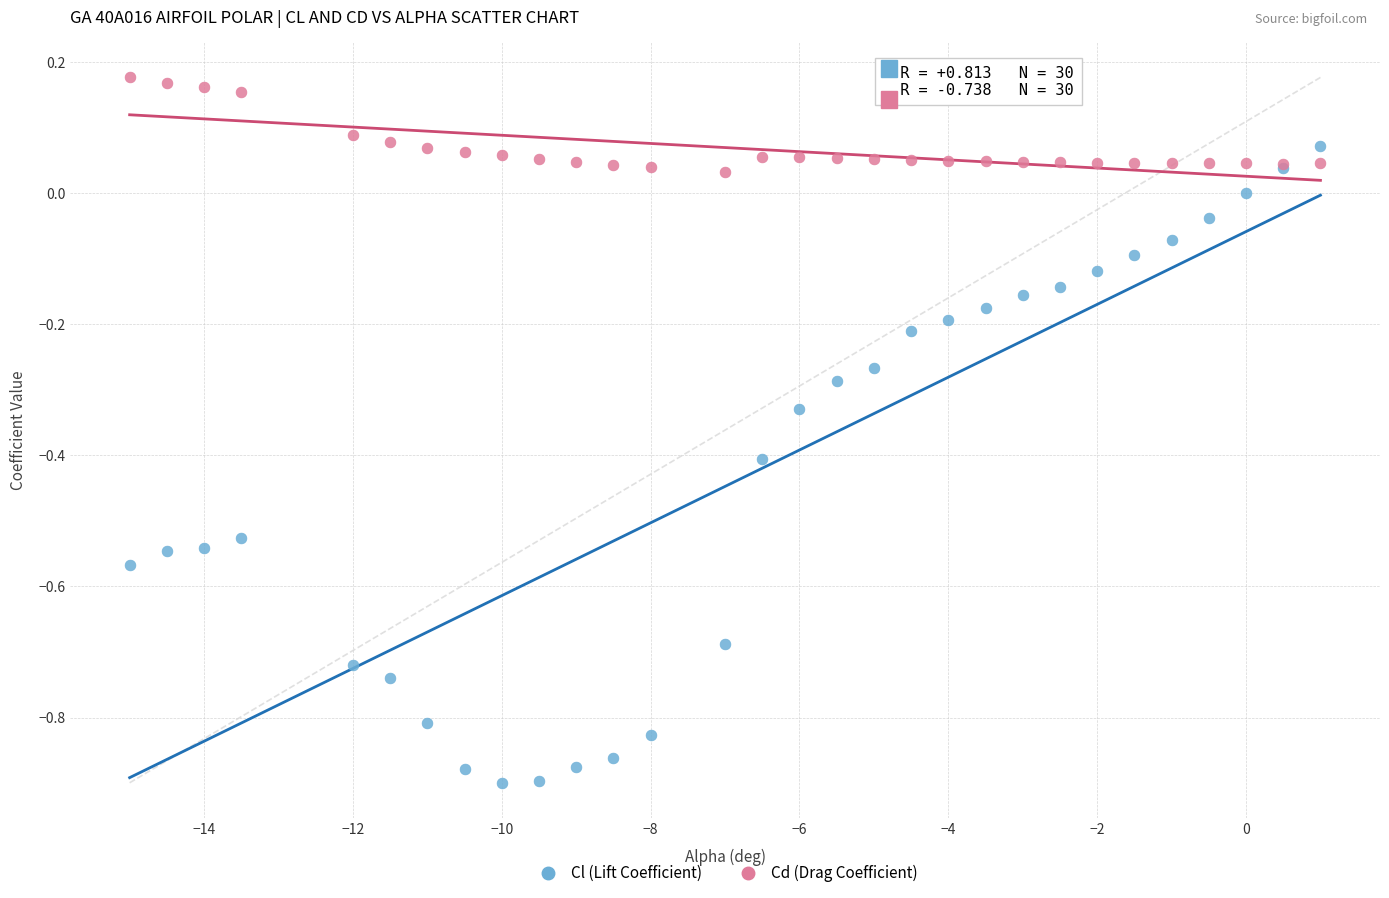

What is the X range (max minus min) for the scatter plot?

16.0